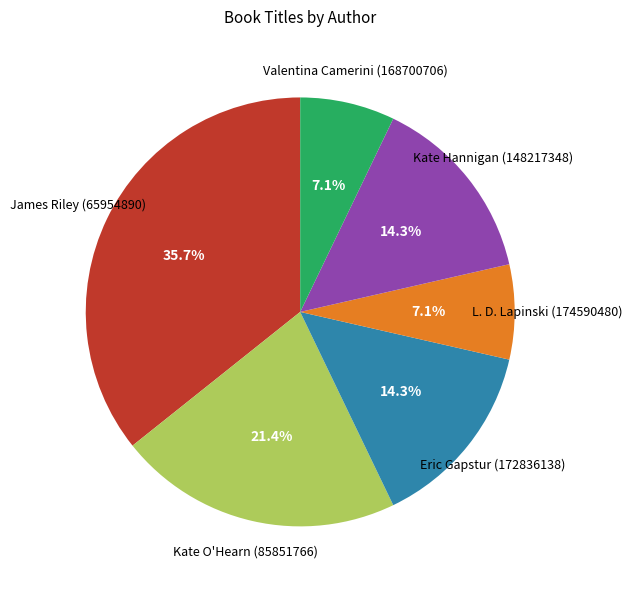

To the nearest percent, what is the difference between the Kate O'Hearn (85851766) and James Riley (65954890) slice percentages?

14%